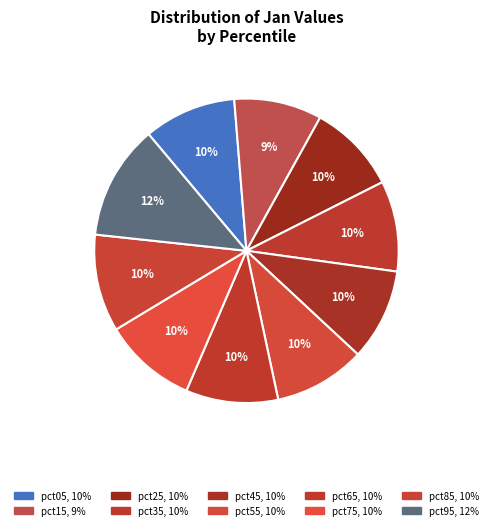

To the nearest percent, what percentage of the pie is pct45?

10%